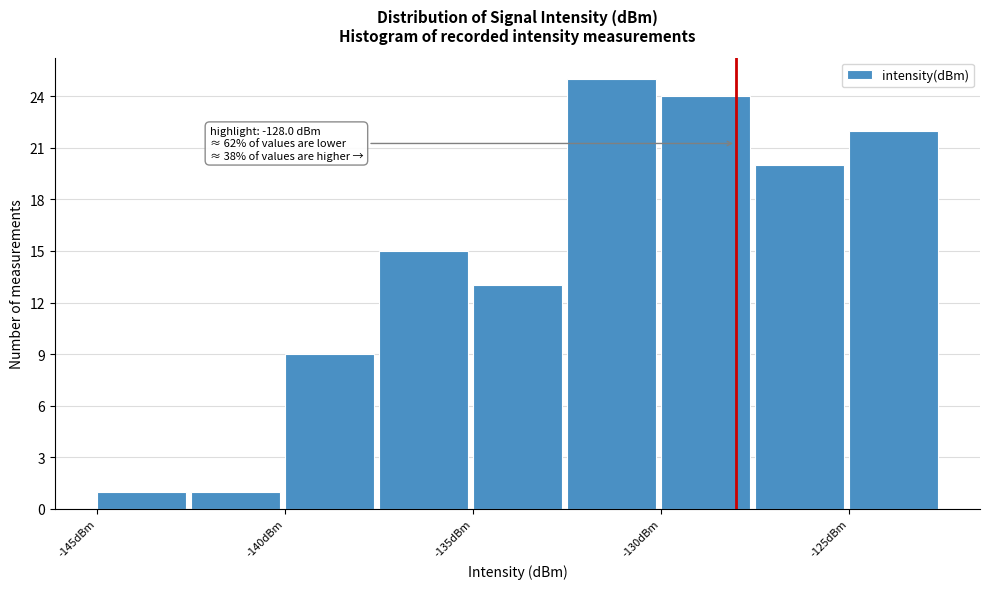

Which range on the x-axis has the tallest bar?

-132.5 to -130.0